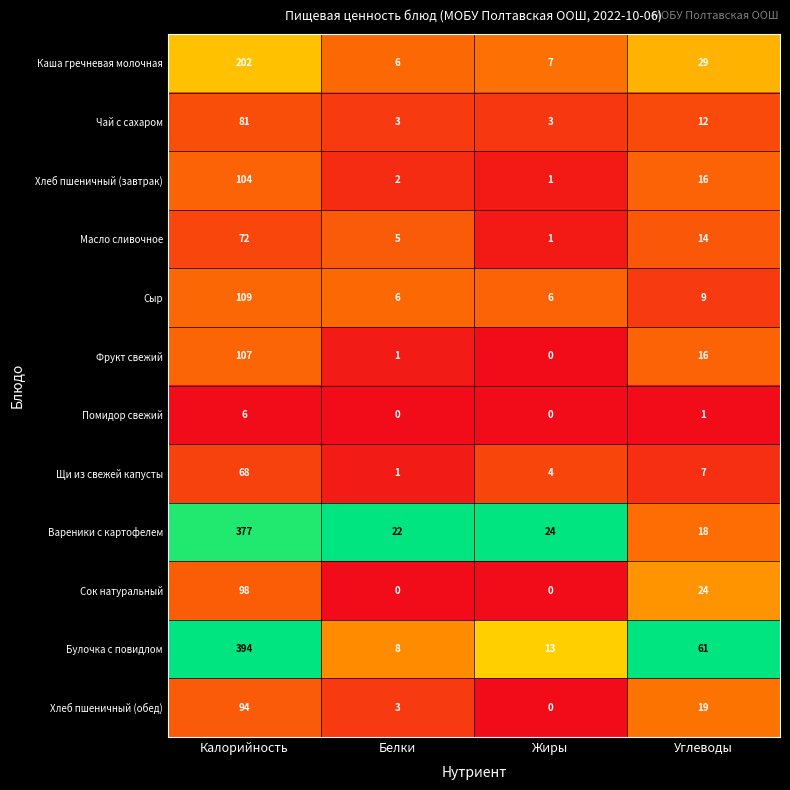

Which label corresponds to the largest value in the chart?

Калорийность